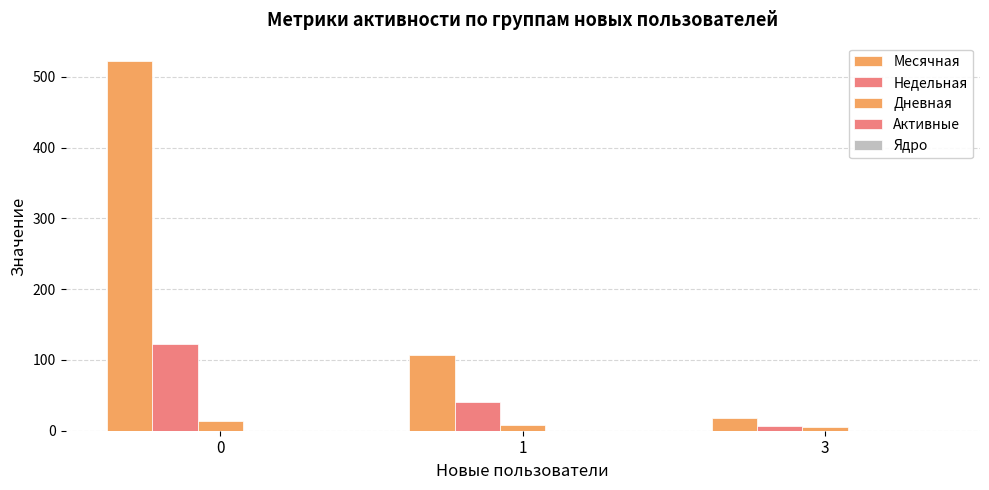

Between 3 and 1, which is larger?

1